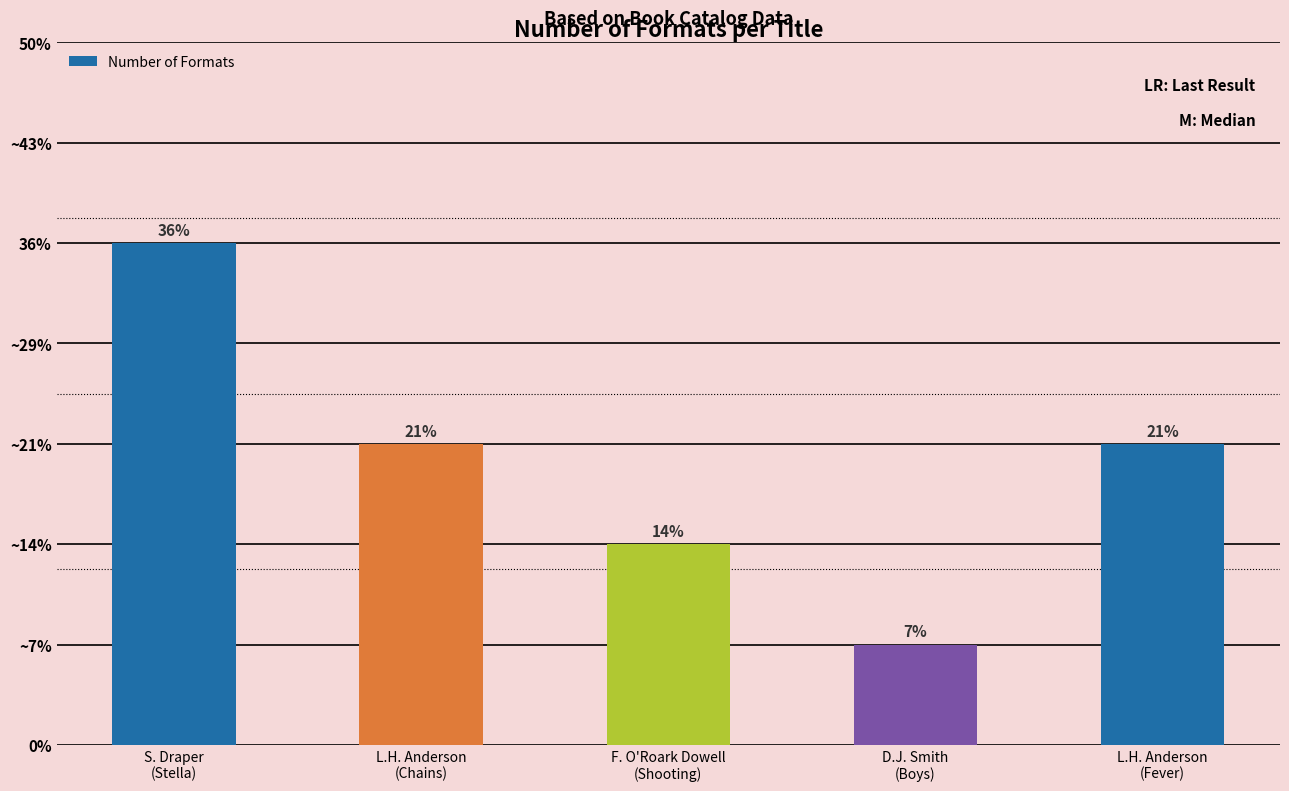

Which has a higher value, L.H. Anderson
(Chains) or F. O'Roark Dowell
(Shooting)?

L.H. Anderson
(Chains)